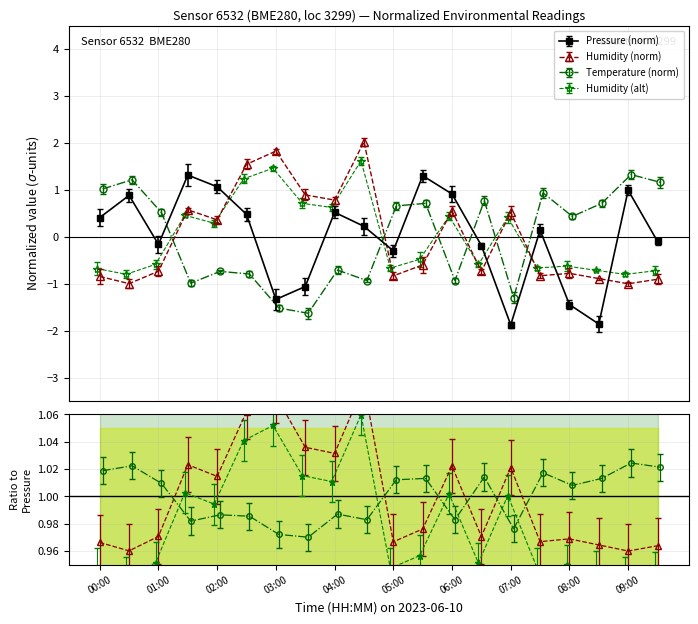

How many interior local peaks does the pressure series have?

6